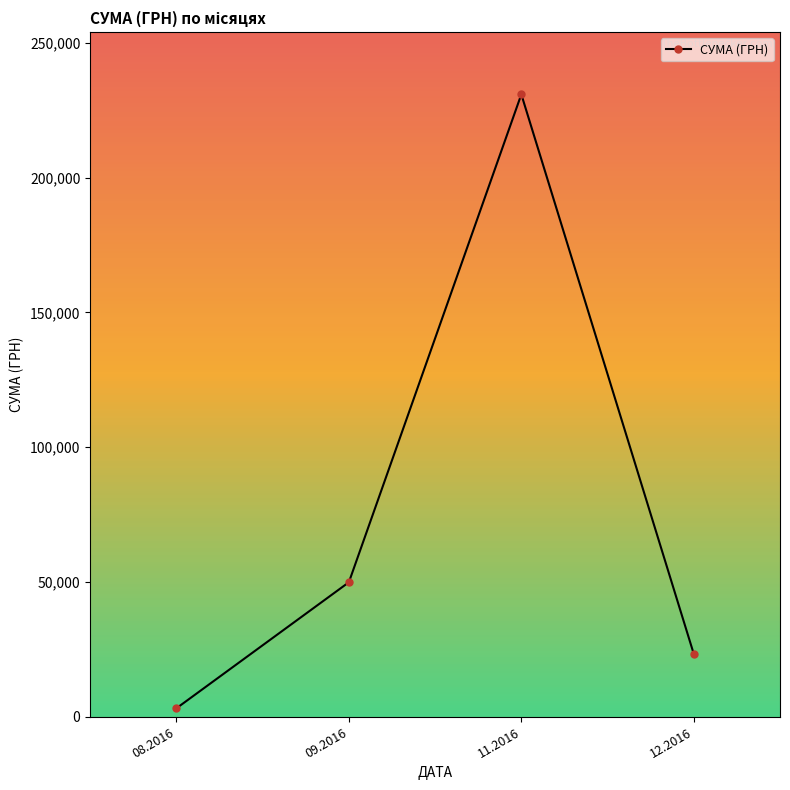

Reading left to right, transcribe all the data shown in this chart.

08.2016=3153.1	09.2016=49895.2	11.2016=230842.2	12.2016=23302.0